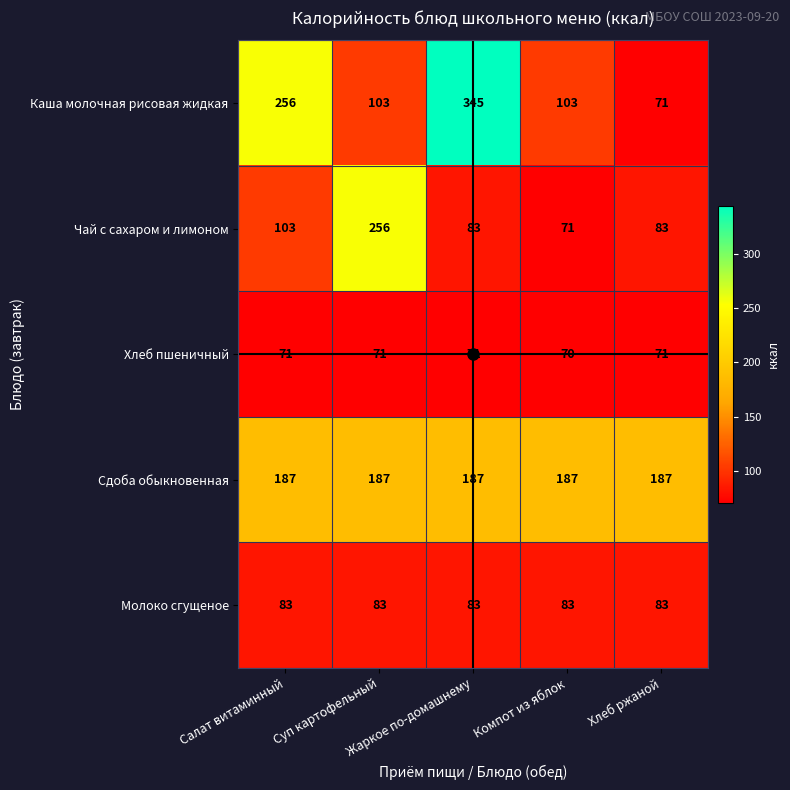

What is the average value of the Сдоба обыкновенная series?

187